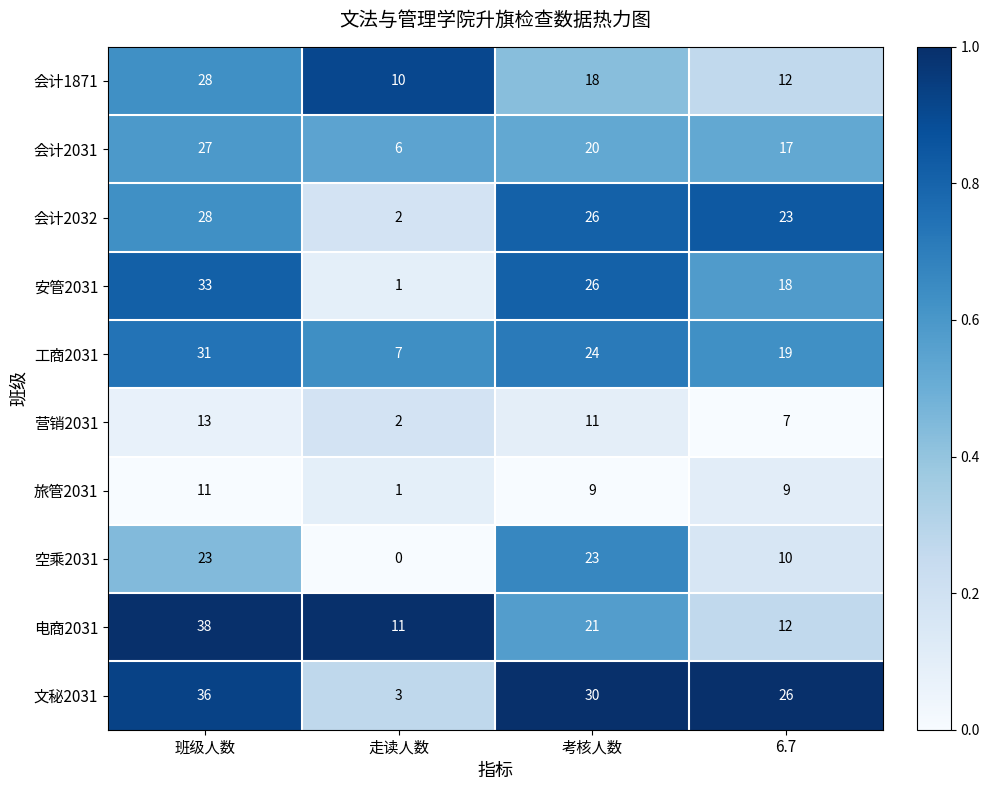

At which category is the sum across all series the highest?

班级人数